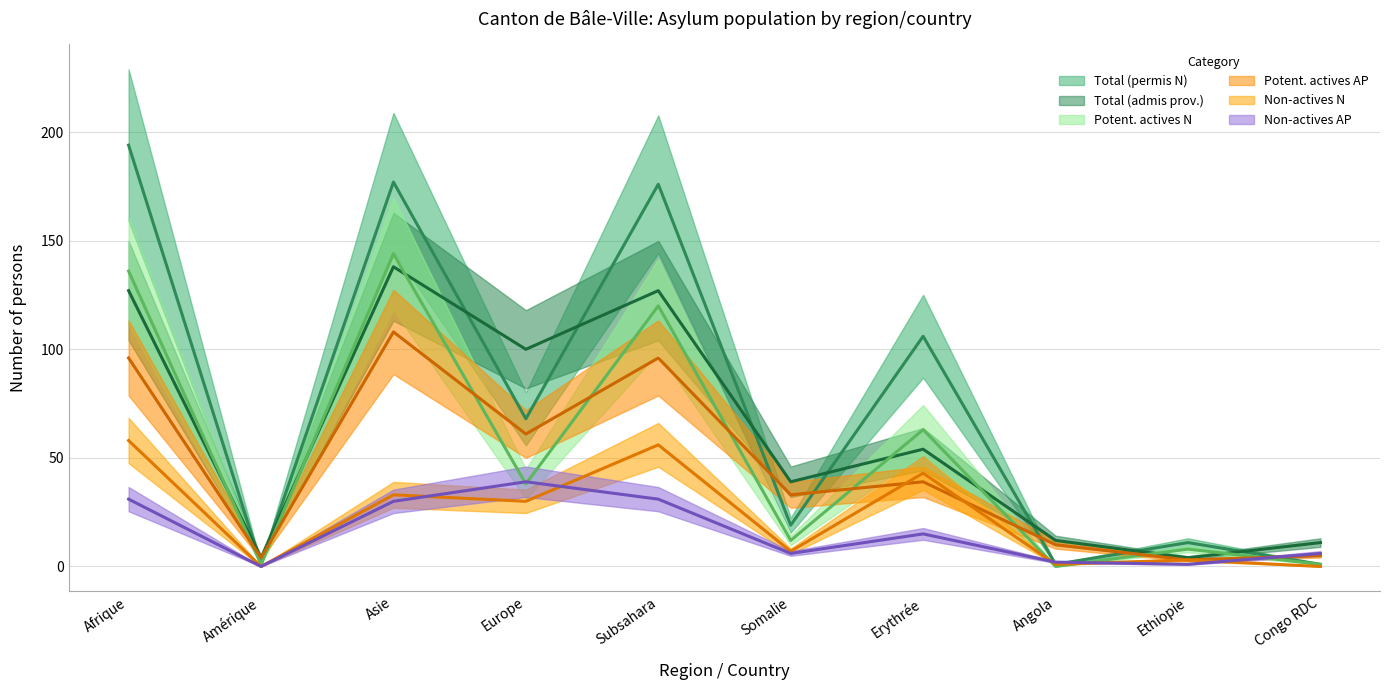

How many values in Potent. actives N are above zero?

9